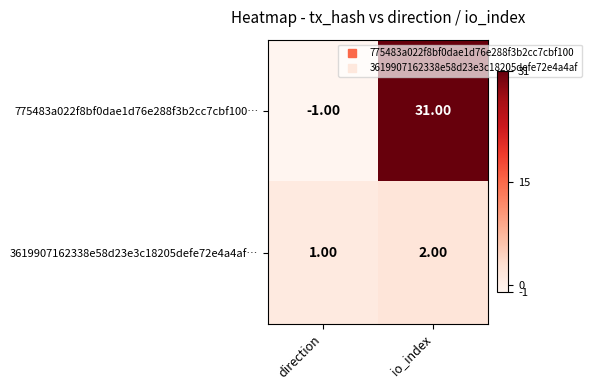

What is the spread (max minus min) of values at io_index?

29